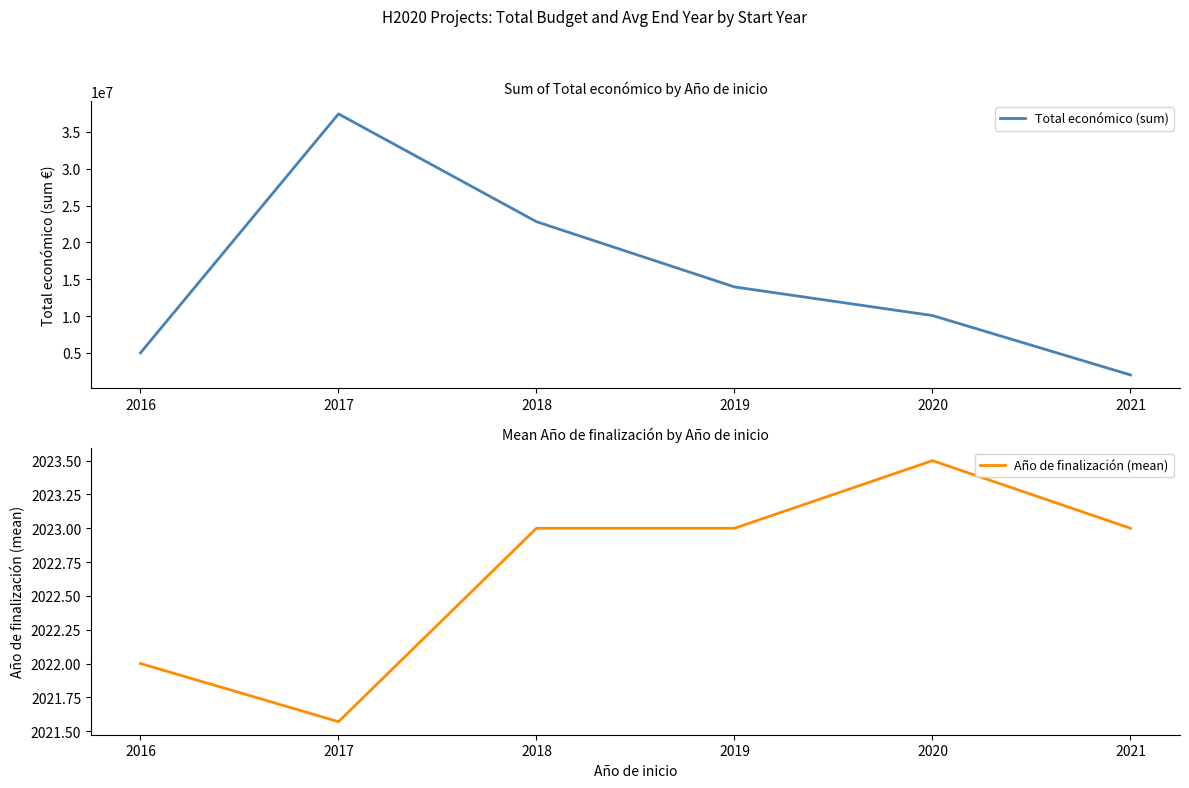

How many values in the Año de finalización (mean) series exceed 2023?

1